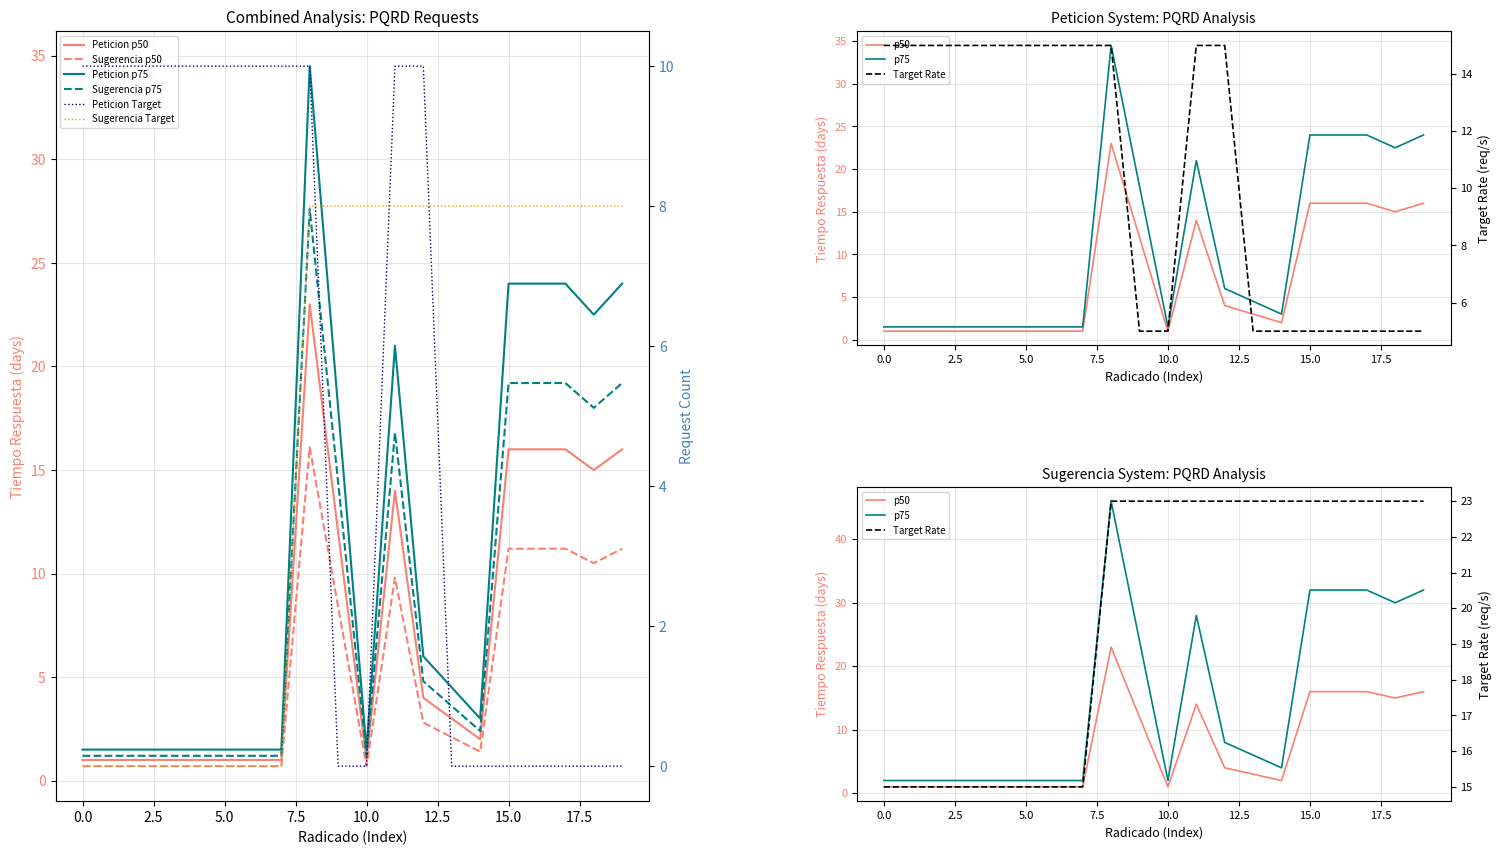

What is the highest value of the Sugerencia series?

8.0